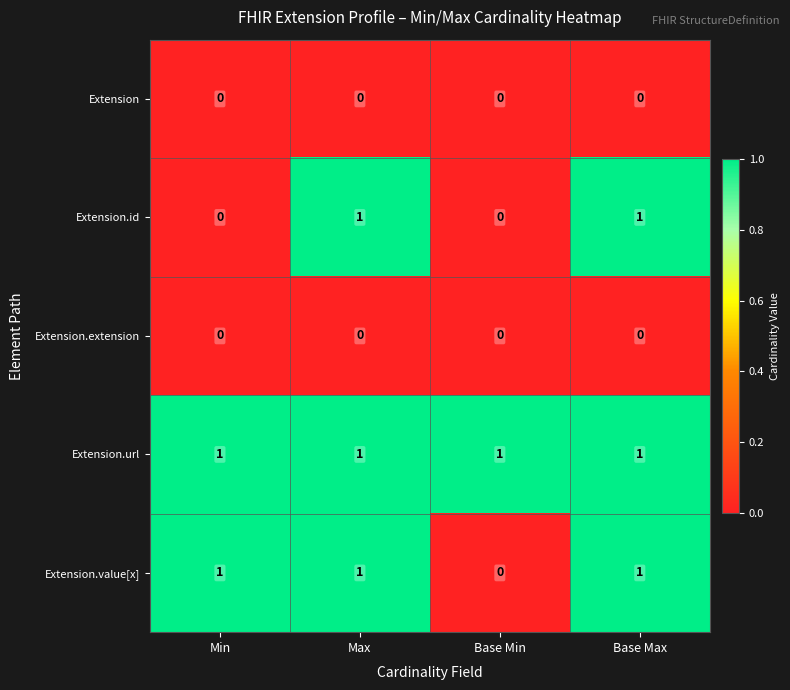

Which series has the largest total across all categories?

Extension.url